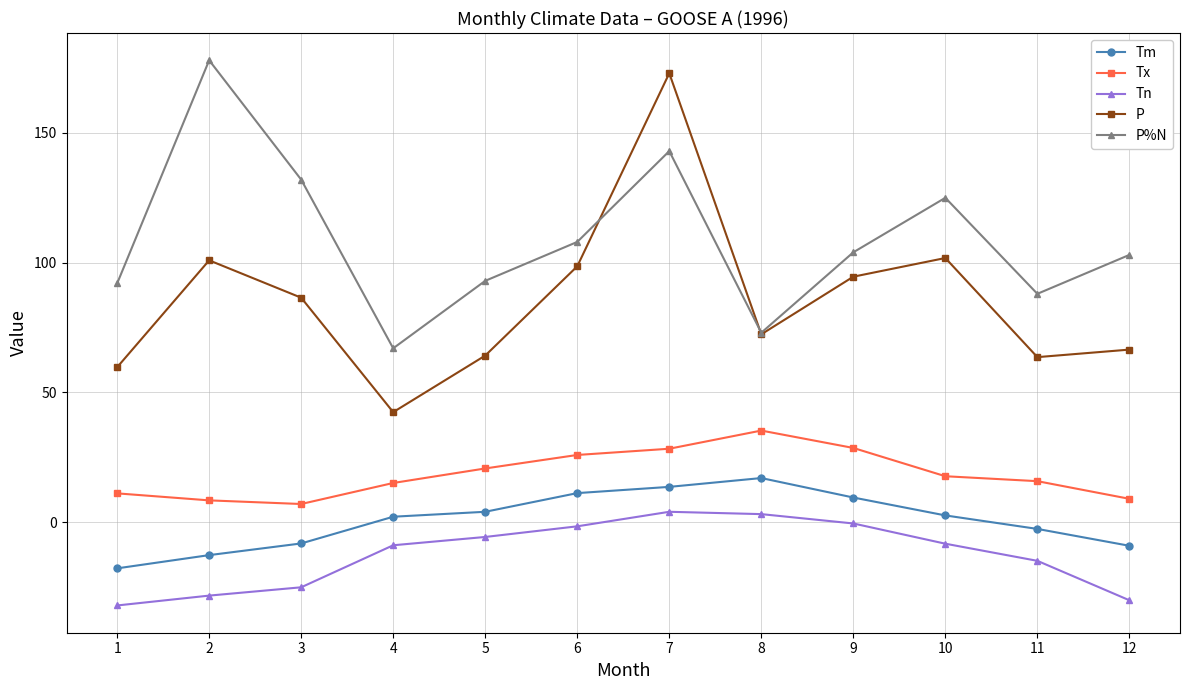

True or false: Tx has more than 2 points higher than both neighbors.

False